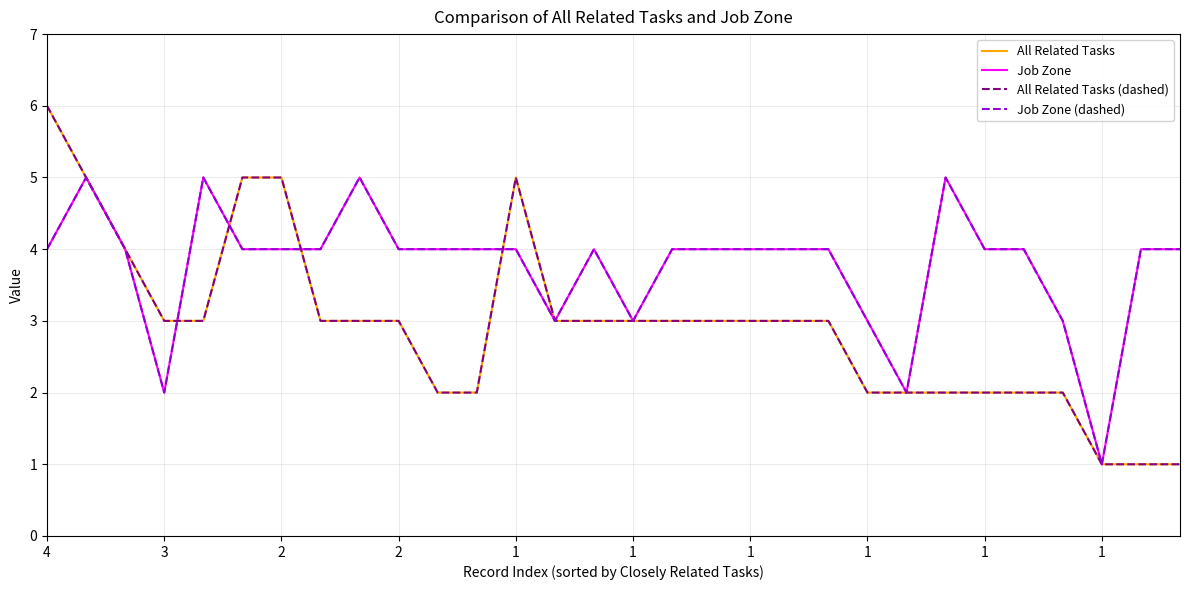

Does the chart have visible grid lines?

Yes